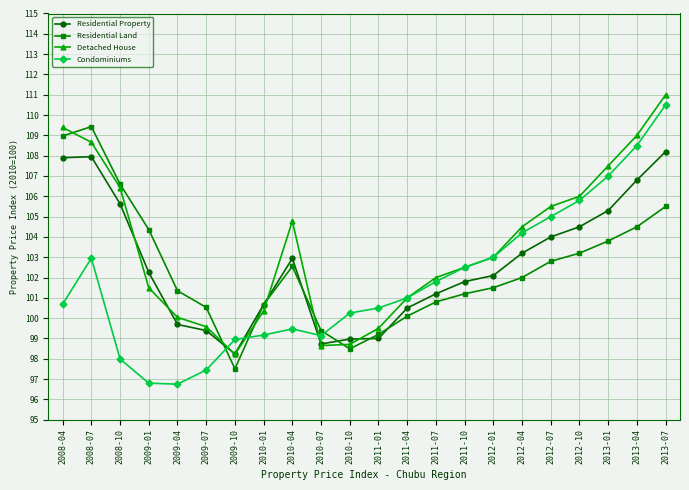

At which label does Residential Land first exceed 102?

2008-04